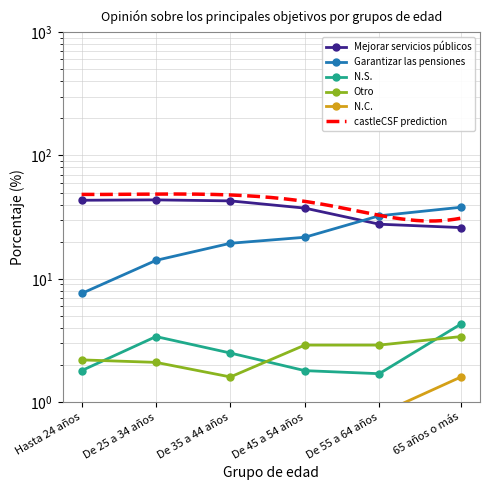

What is the sum of the Otro values at De 35 a 44 años and Hasta 24 años?

3.8